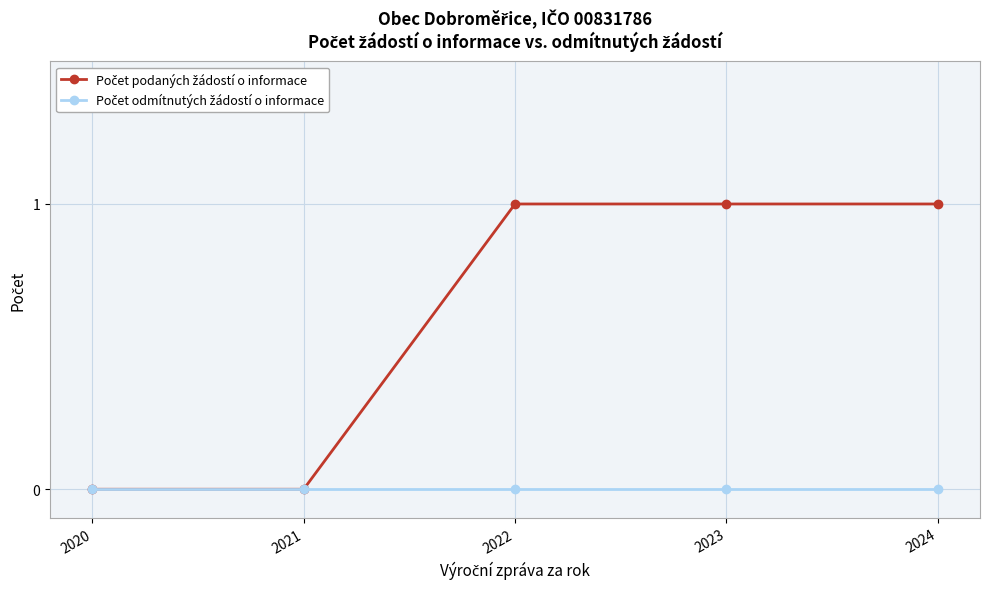

How many lines are shown in the chart?

2